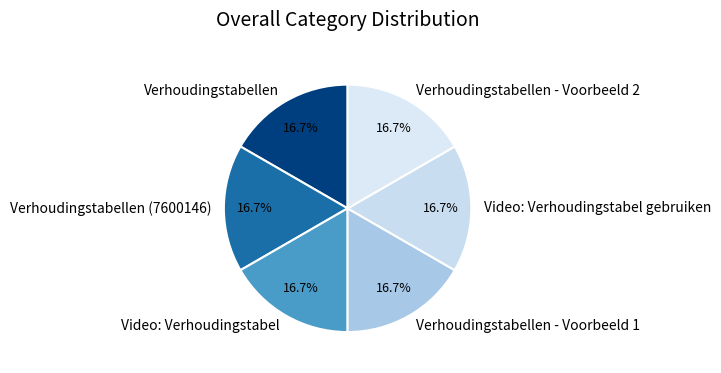

What is the total percentage of Verhoudingstabellen - Voorbeeld 1 and Verhoudingstabellen?

33.3%